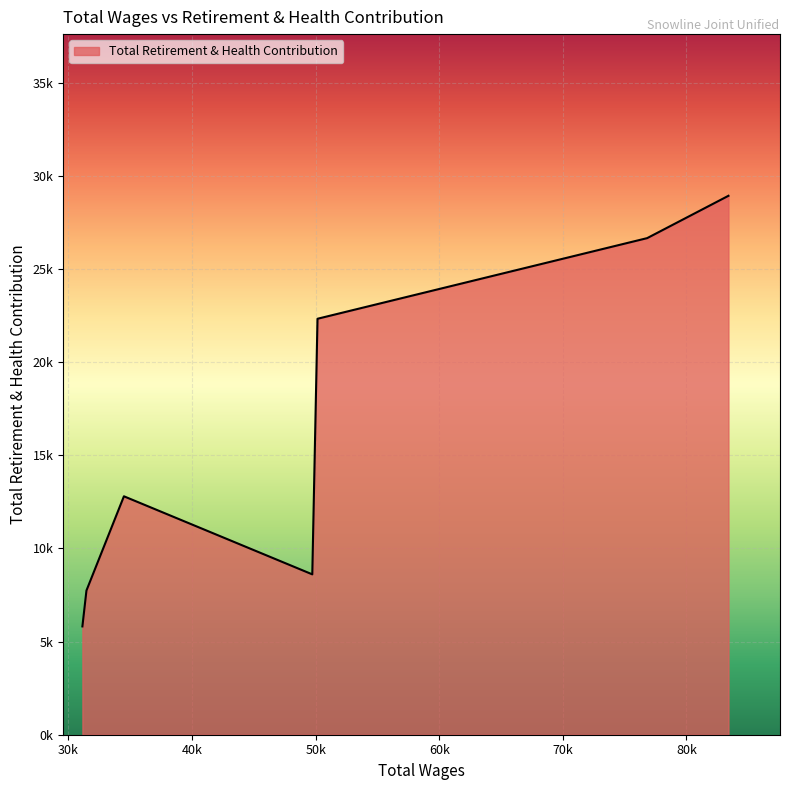

Is this an area chart (filled region under the line)?

Yes